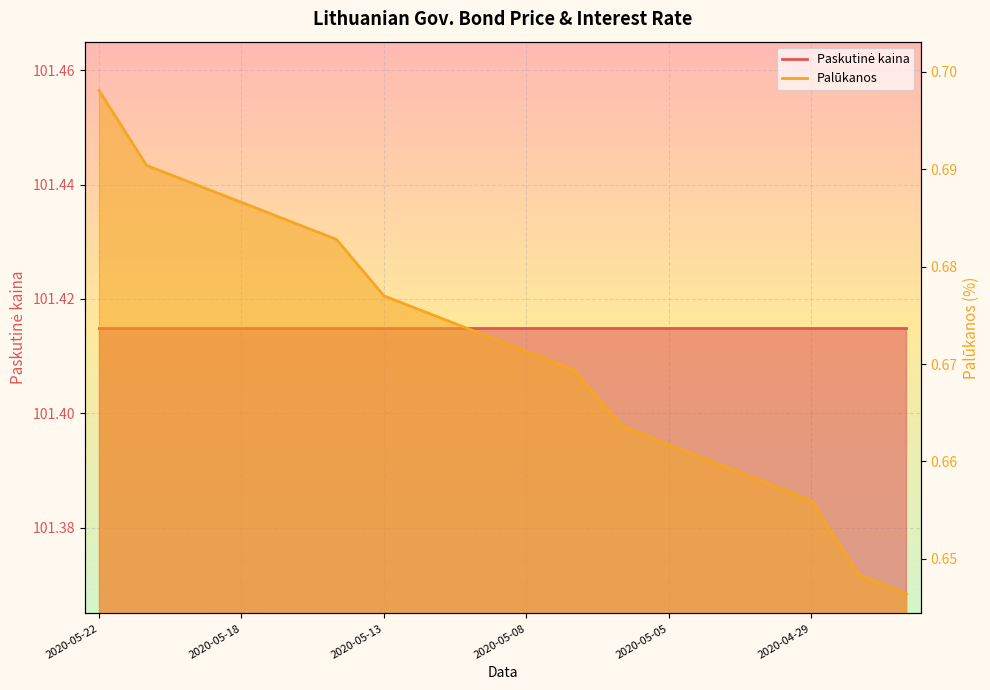

What is the approximate value at 2020-04-27?

0.6